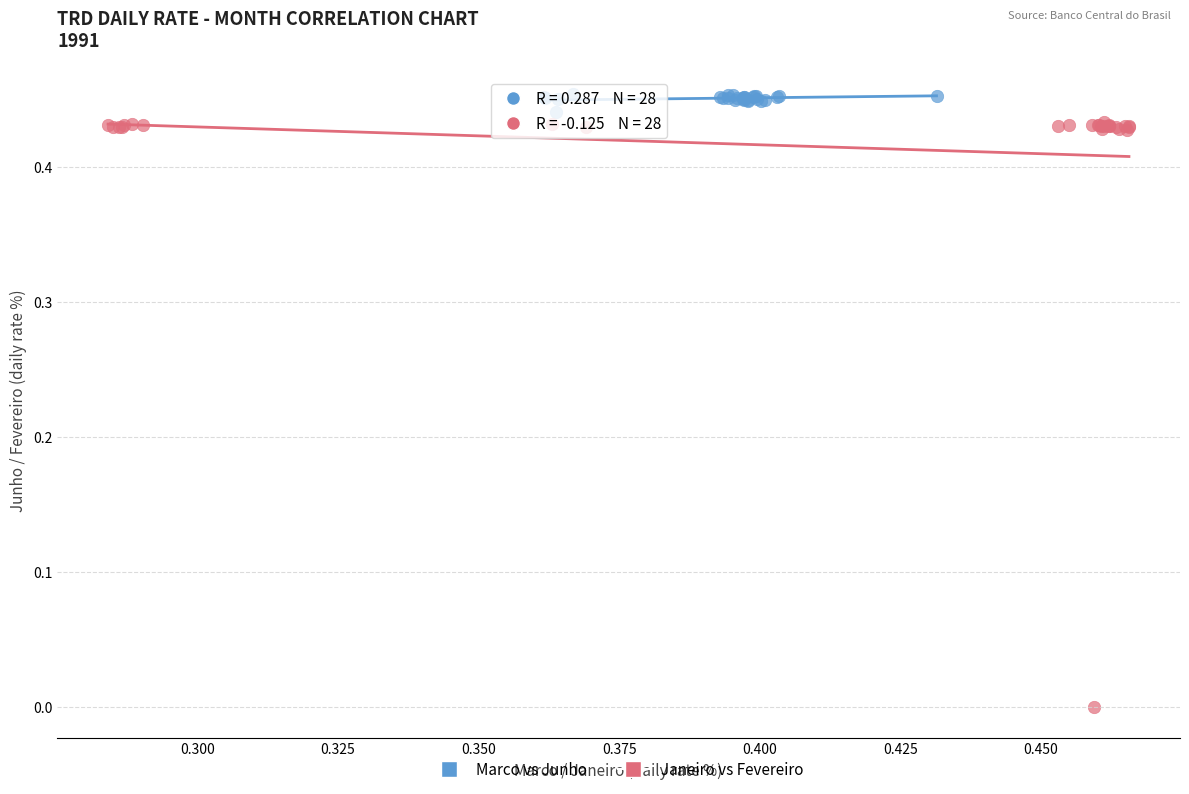

Which series has the widest spread of Y values?

Janeiro vs Fevereiro